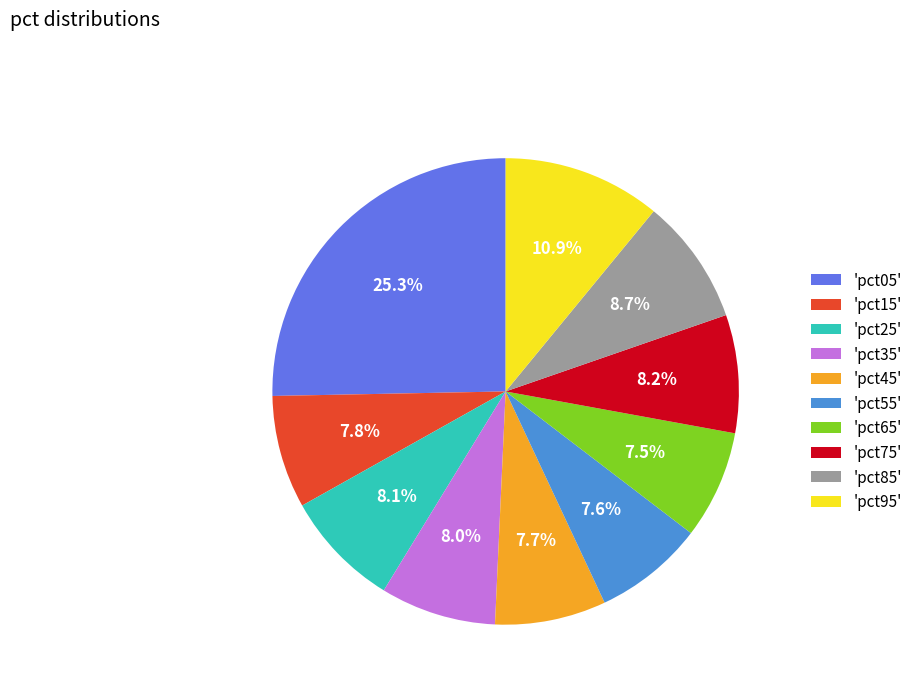

To the nearest percent, what is the average slice percentage?

10%